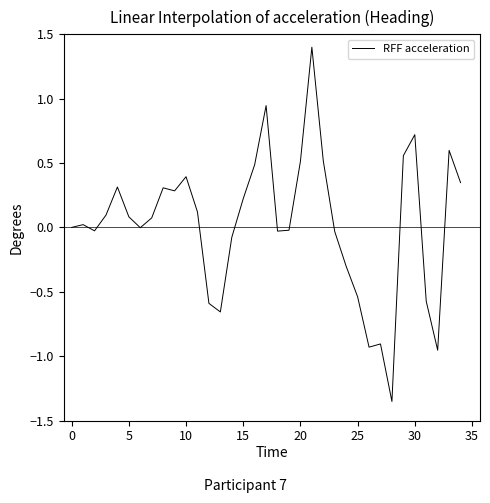

What is the maximum value shown in the chart?

1.4